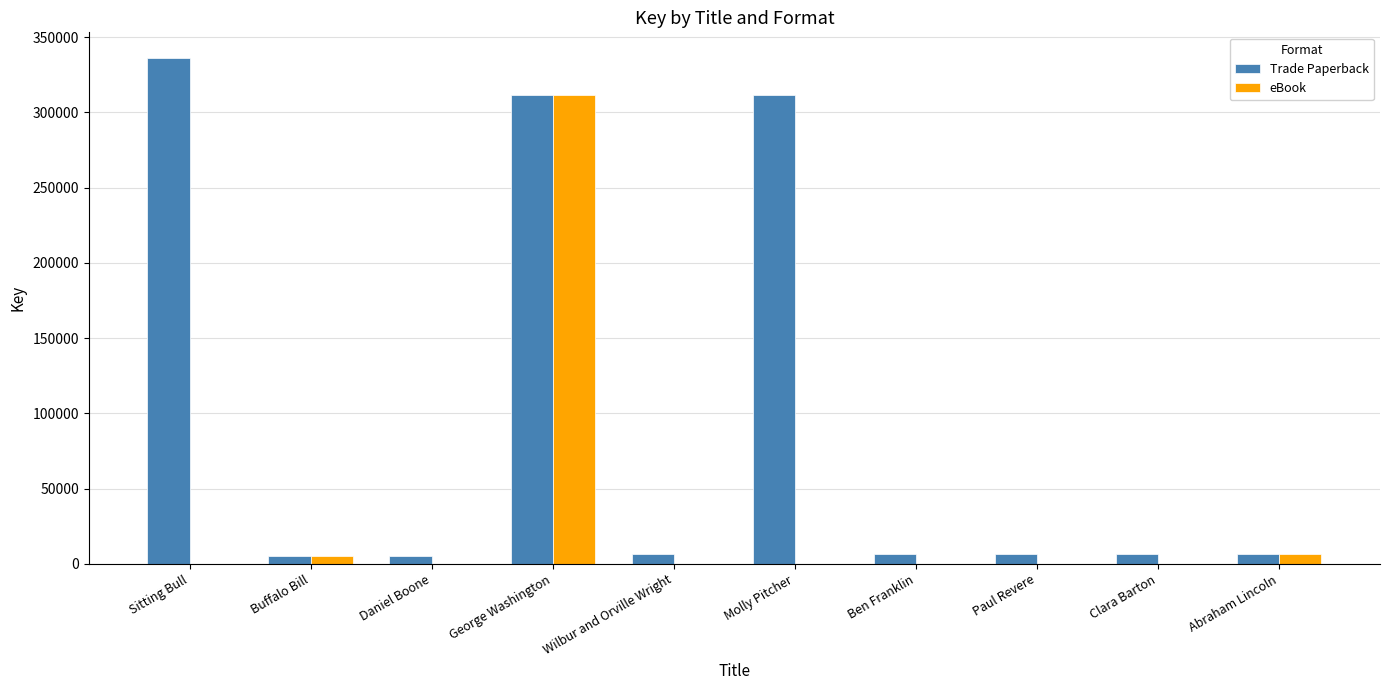

The value of eBook at Molly Pitcher is 180483. True or false?

False